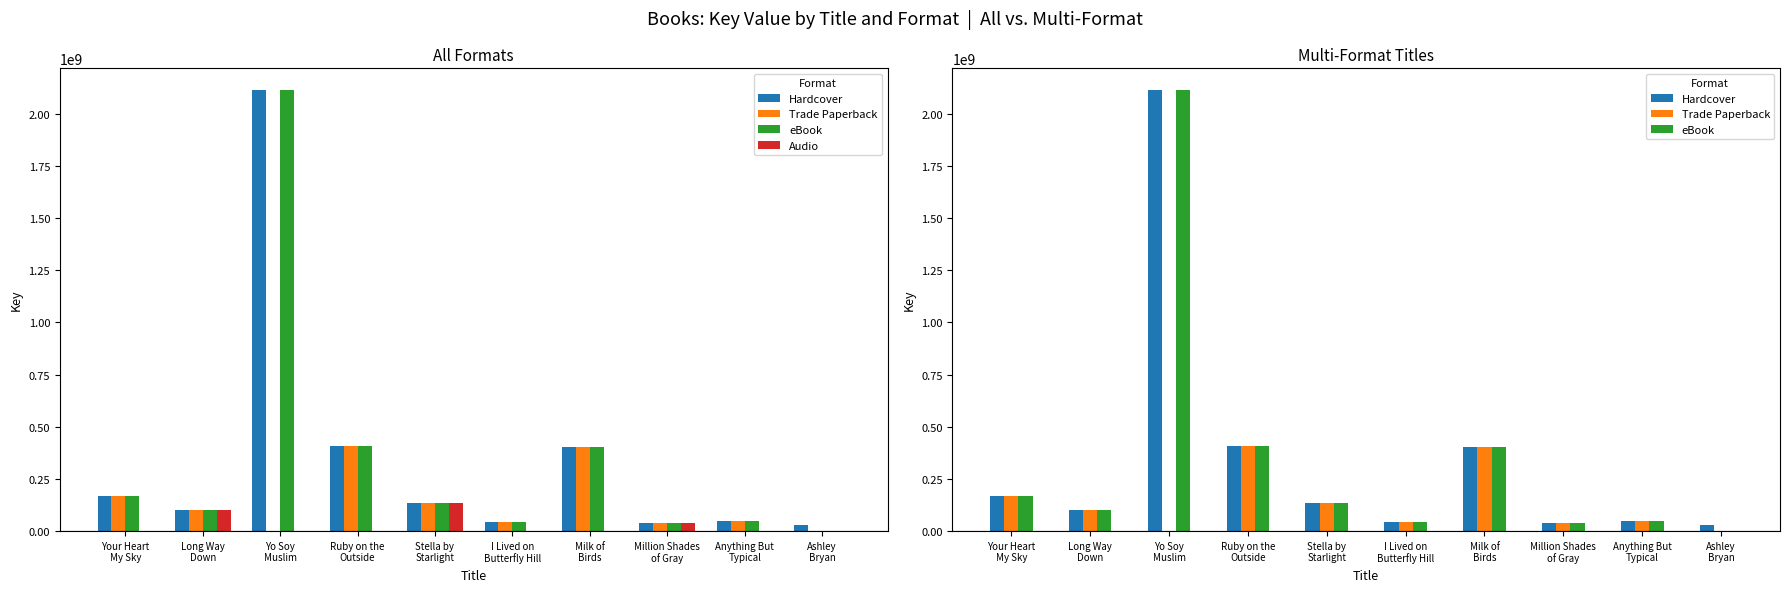

How many bars are there in each group?

4